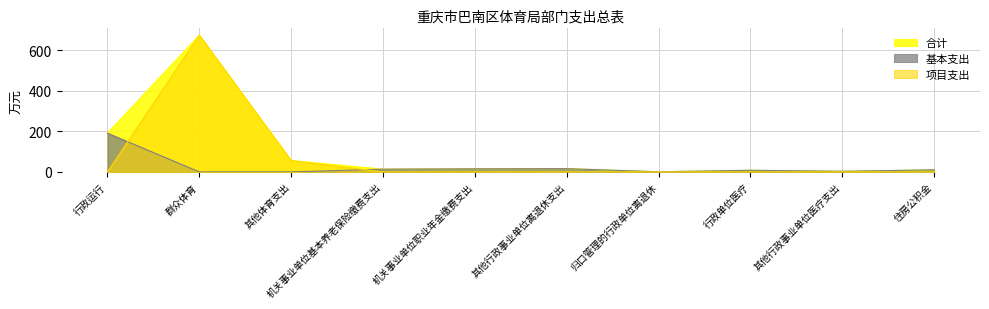

The 合计 series shows 3.0 at 其他行政事业单位医疗支出. True or false?

True